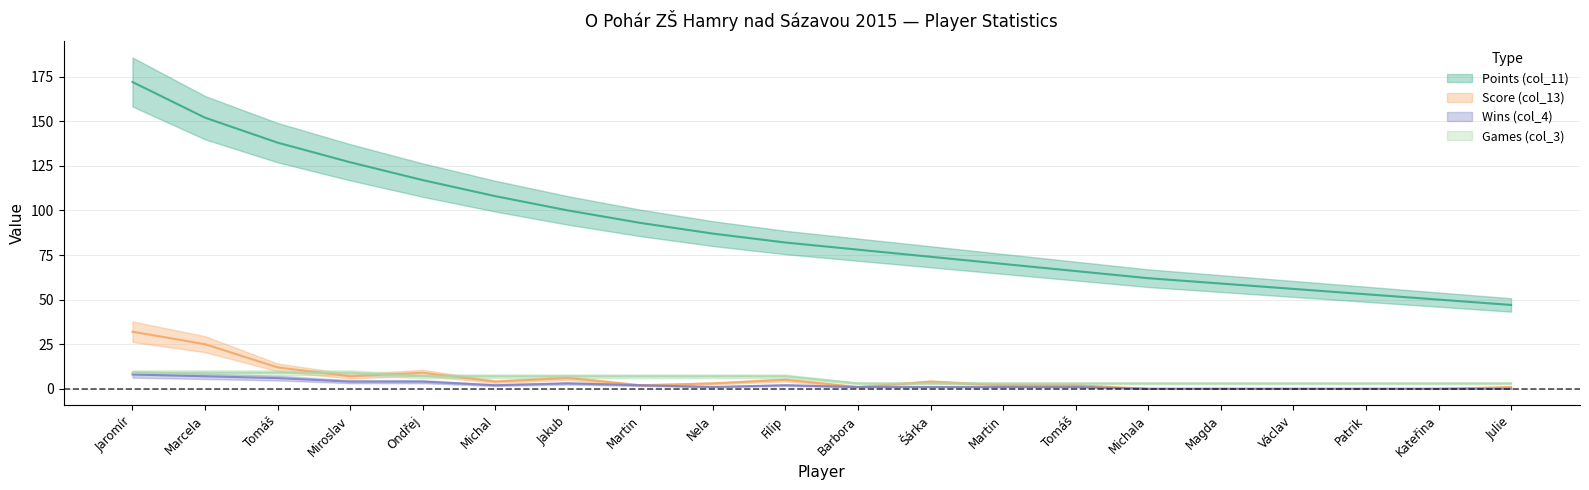

At which label does Score (col_13) reach its minimum?

Michala